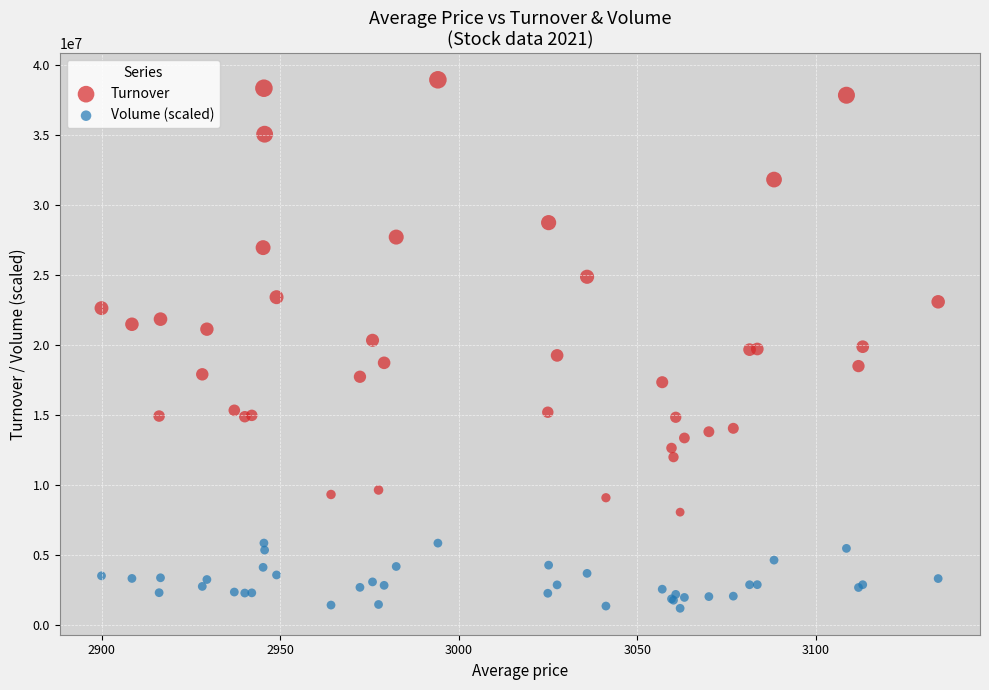

Which series reaches the minimum Y coordinate?

Volume (scaled)